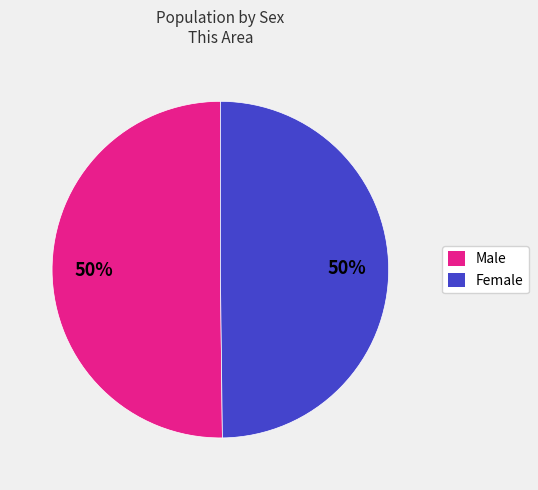

The Female slice represents 50% of the pie. True or false?

True